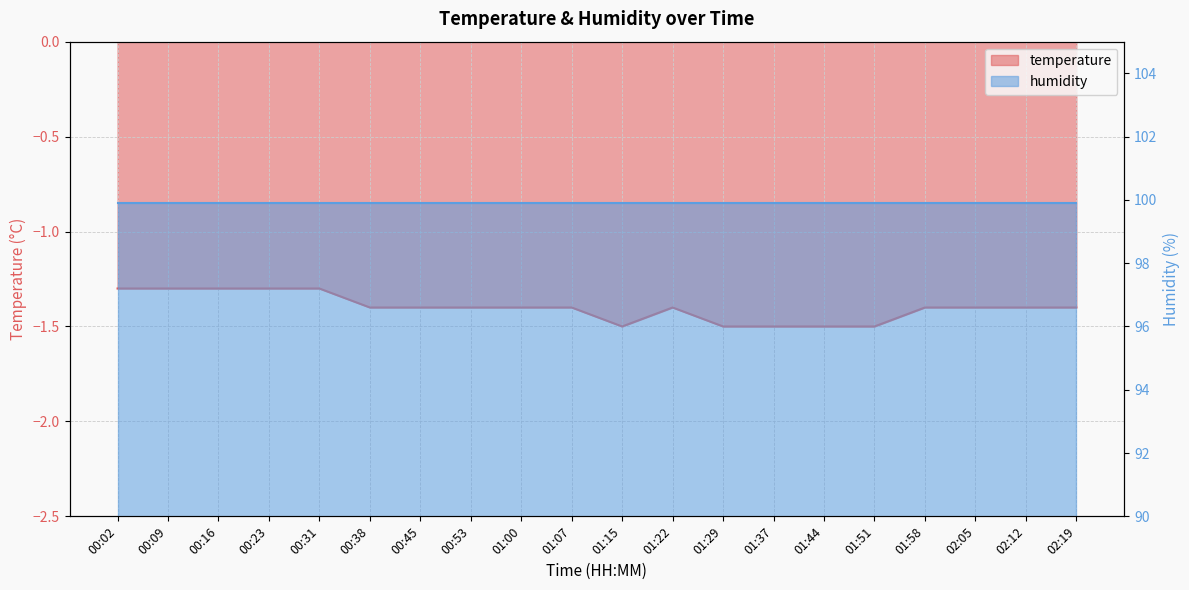

Reading left to right, list all the values displayed in this chart.

-1.3	-1.3	-1.3	-1.3	-1.3	-1.4	-1.4	-1.4	-1.4	-1.4	-1.5	-1.4	-1.5	-1.5	-1.5	-1.5	-1.4	-1.4	-1.4	-1.4